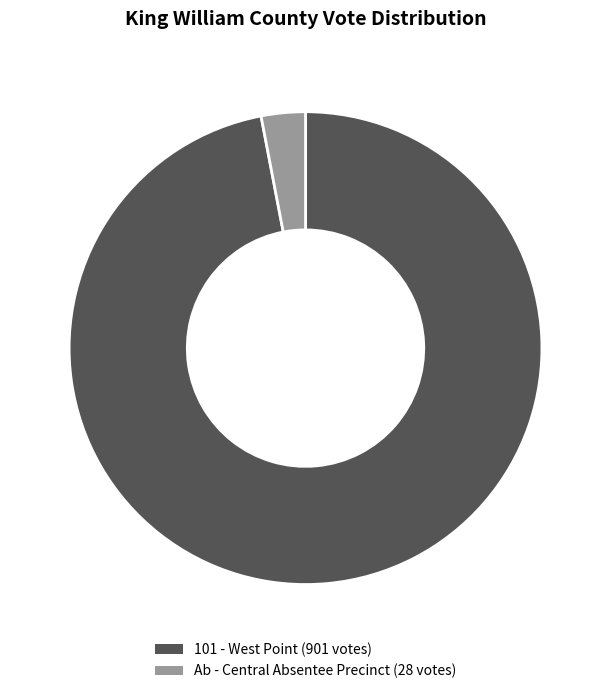

Which slice is the largest?

101 - West Point